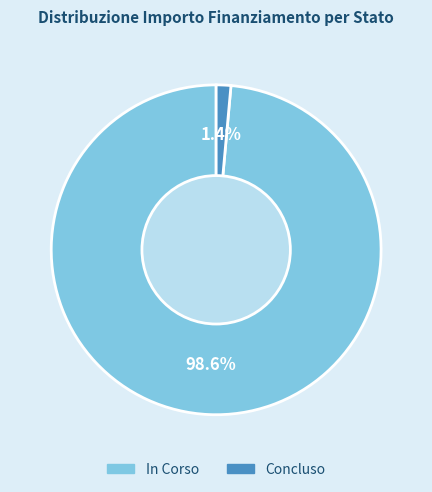

Is there any slice that represents more than half of the pie?

Yes